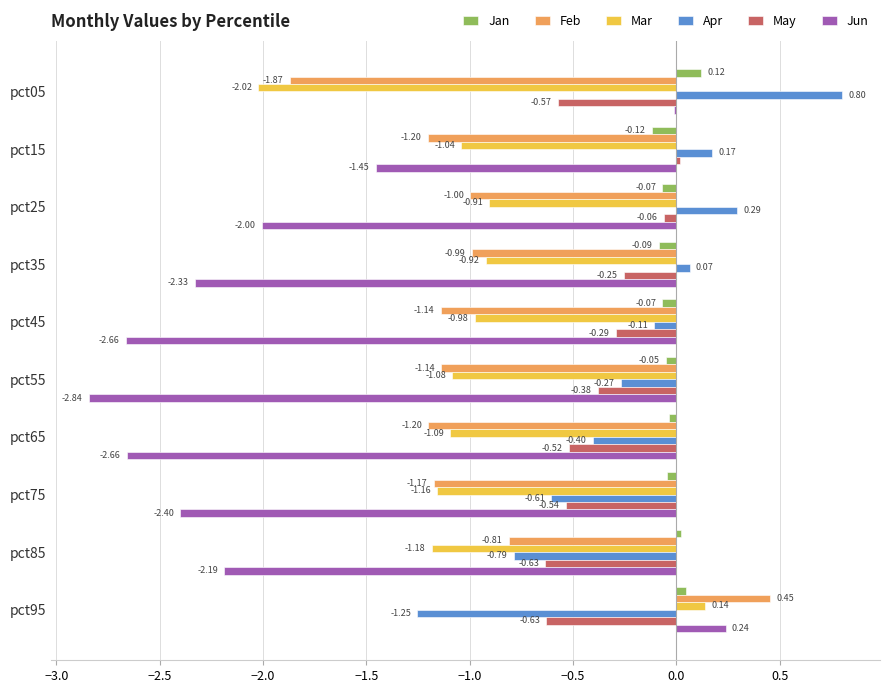

How many data points does each series have?

10